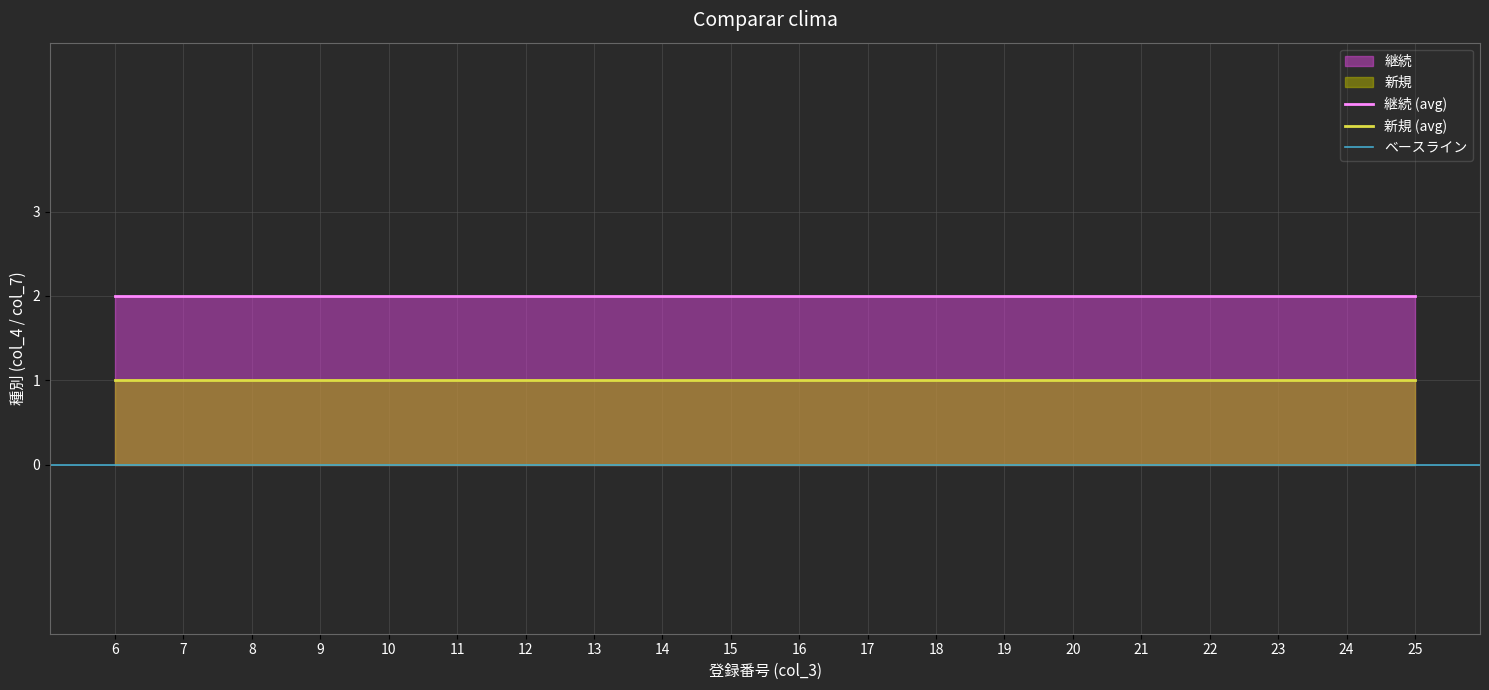

Between 15 and 18, which is larger?

15